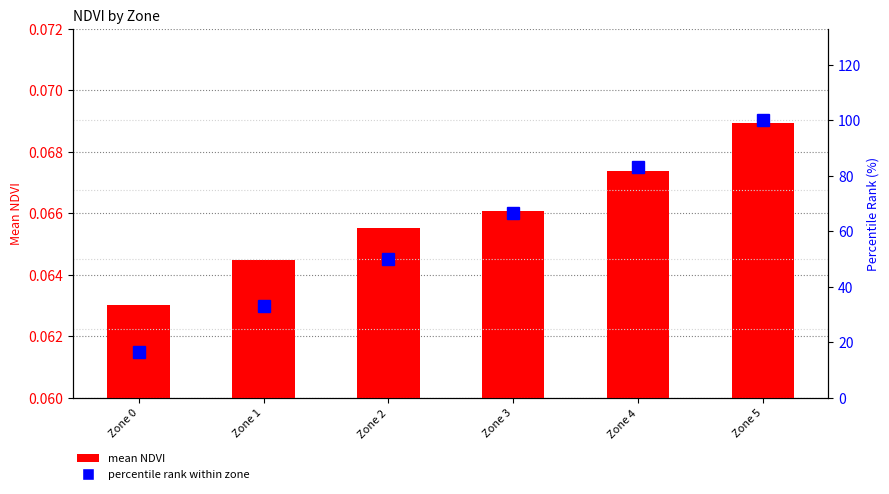

What is the lowest value of the percentile rank within zone series?

16.7